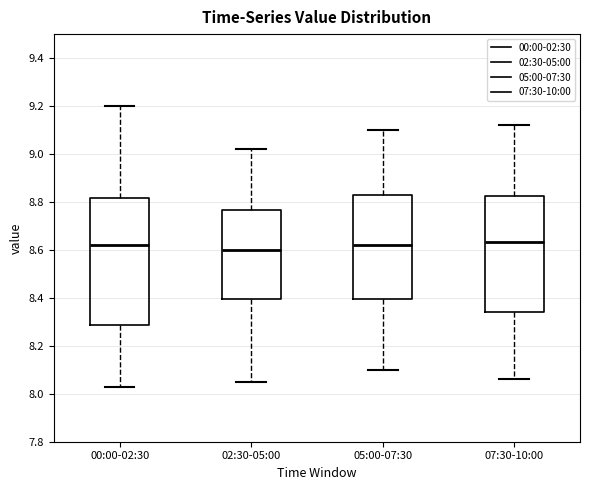

Where does the lower whisker of the box for 05:00-07:30 end on the y-axis? The values are not printed on the chart, so give them approximately, as read against the axis.

8.10